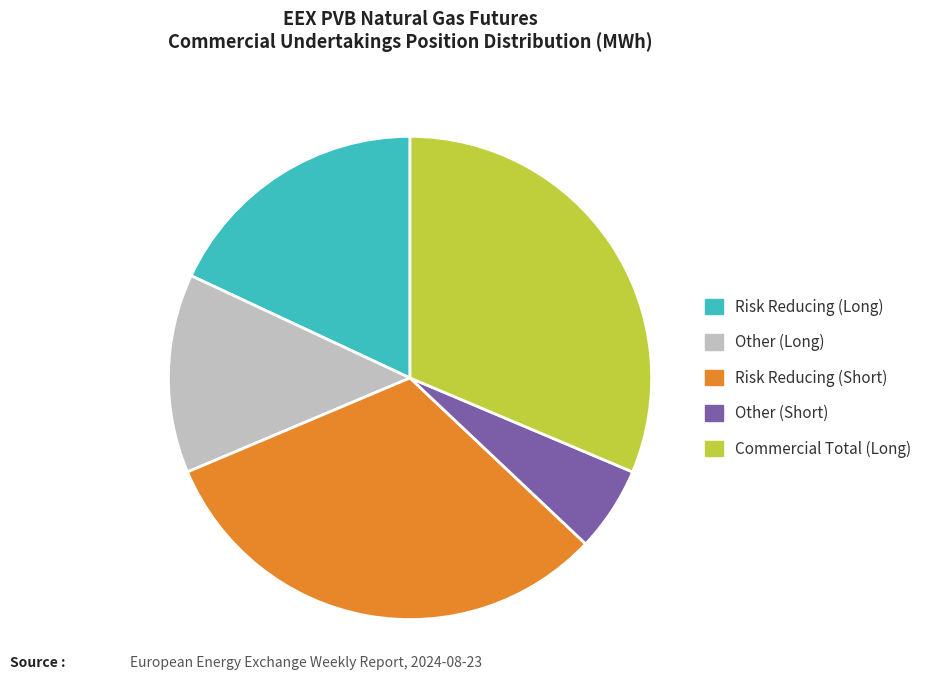

Which slice is the smallest?

Other (Short)